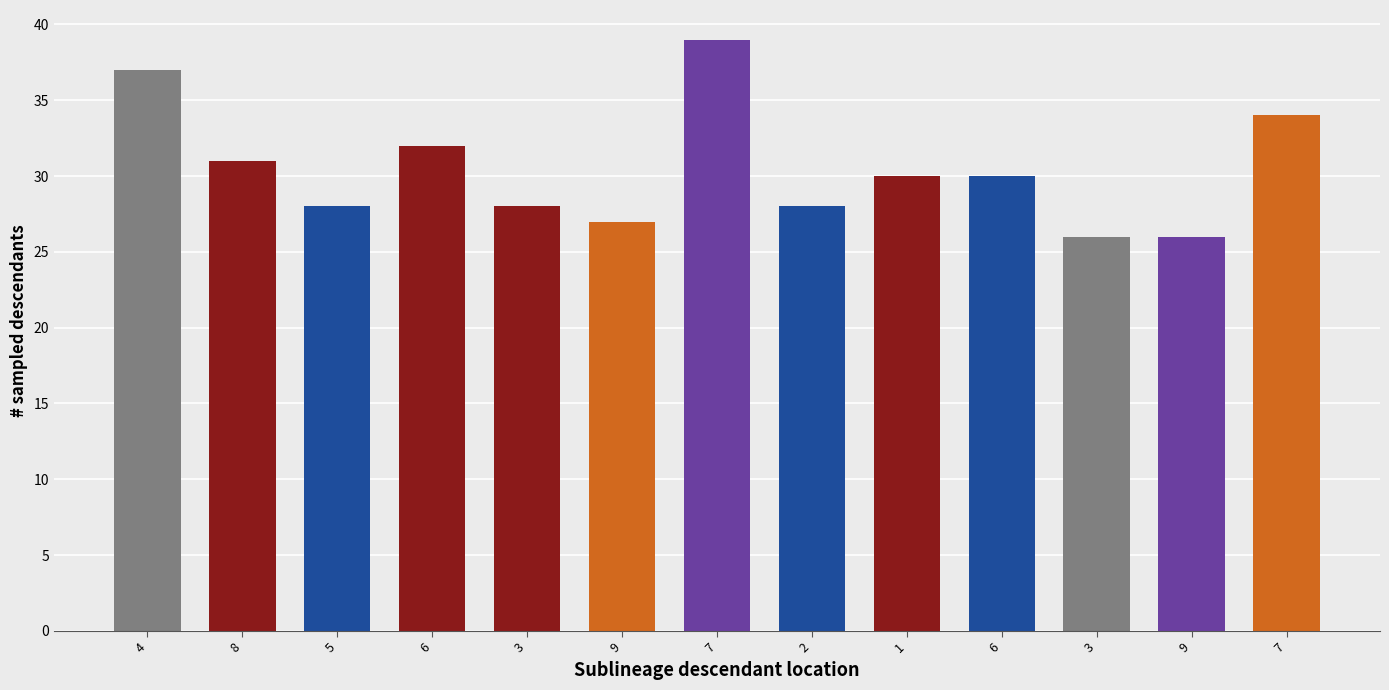

How many bars are there in total?

13